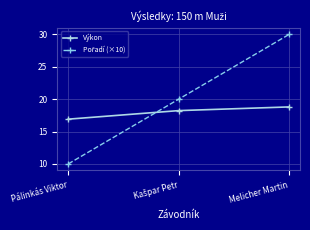

What is the sum of all Výkon values?

53.9